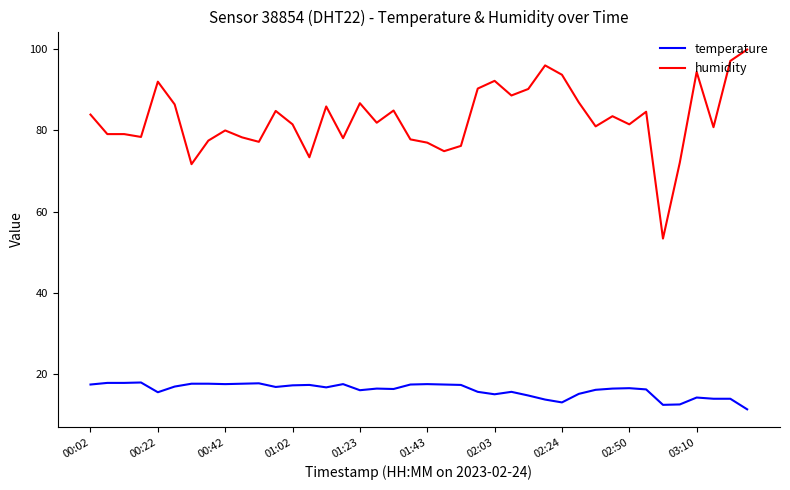

What is the minimum value for humidity?

53.4